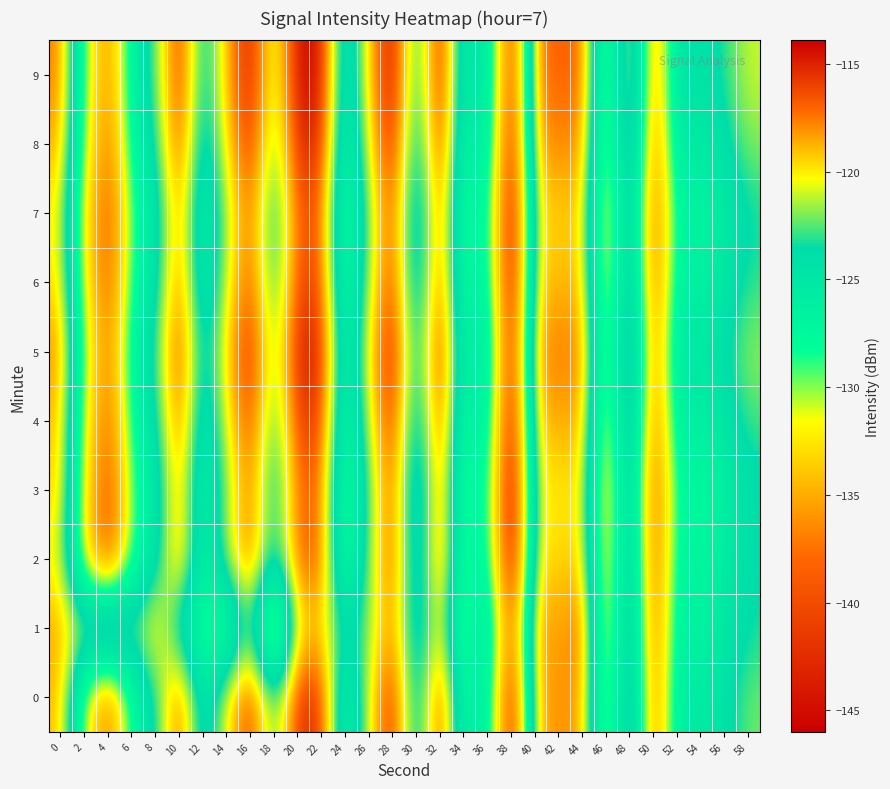

What is the minimum value shown in the chart?

-146.0